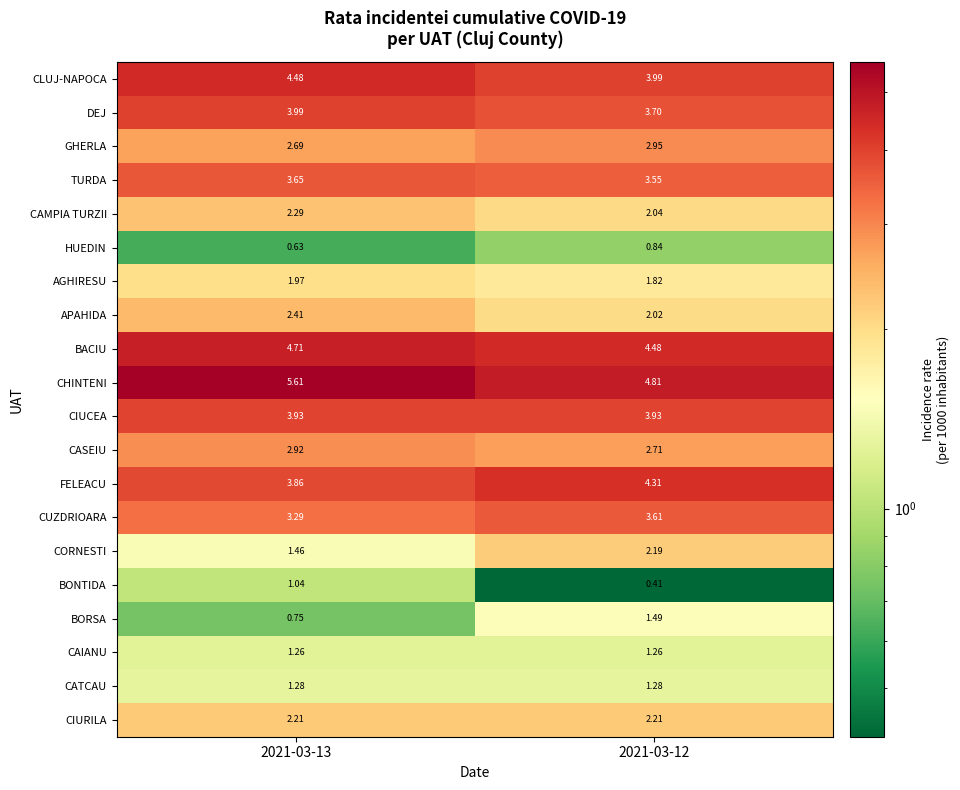

List the series in order of their peak value, highest first.

CHINTENI, BACIU, CLUJ-NAPOCA, FELEACU, DEJ, CIUCEA, TURDA, CUZDRIOARA, GHERLA, CASEIU, APAHIDA, CAMPIA TURZII, CIURILA, CORNESTI, AGHIRESU, BORSA, CATCAU, CAIANU, BONTIDA, HUEDIN